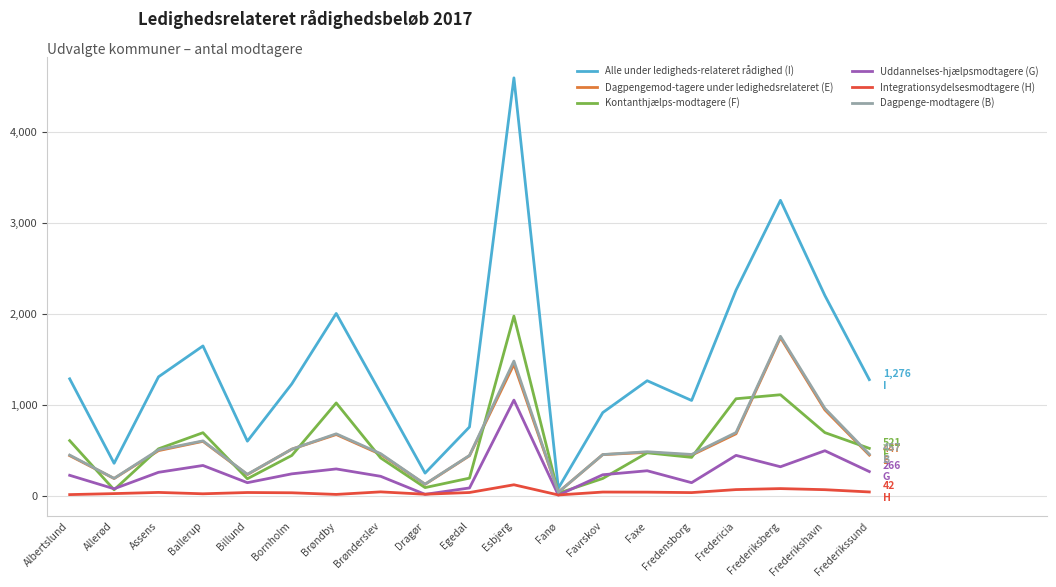

The Alle under ledigheds-relateret rådighed (I) series shows 3246 at Frederiksberg. True or false?

True